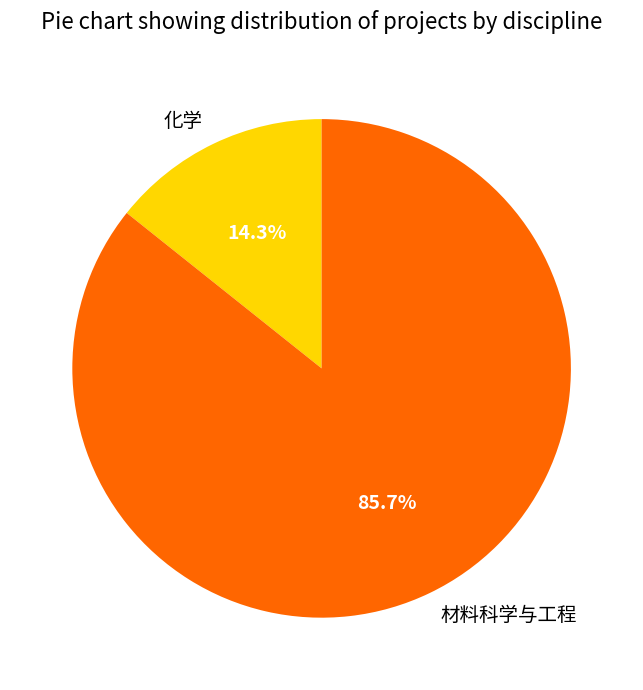

Which has a higher value, 材料科学与工程 or 化学?

材料科学与工程